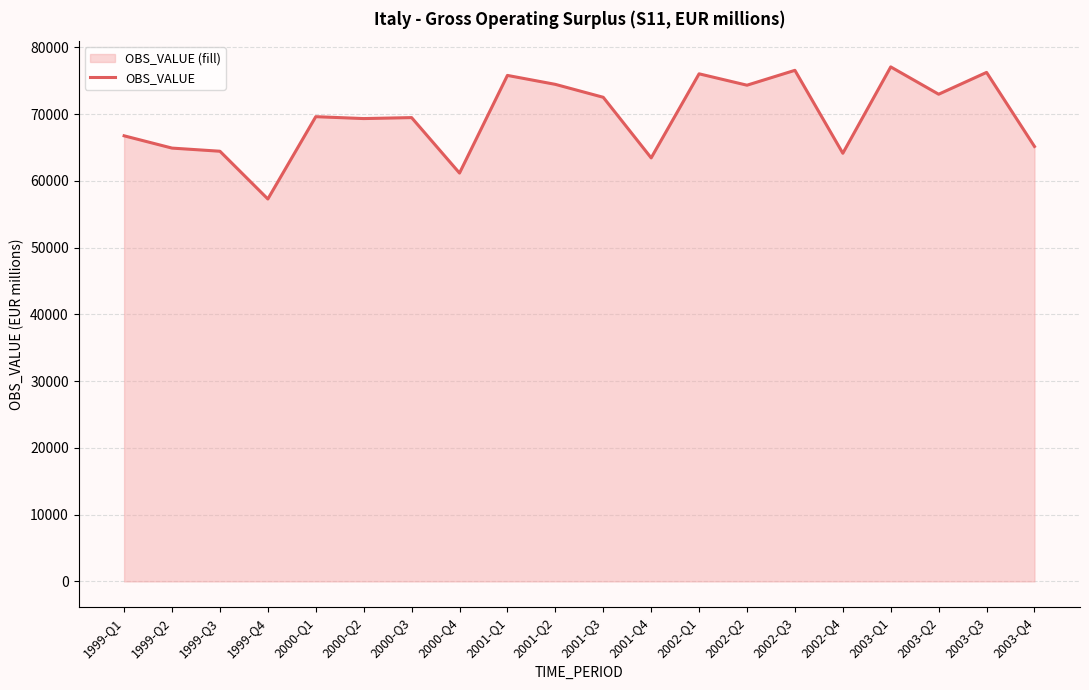

The chart shows a value of 72513 at 2001-Q3. True or false?

True